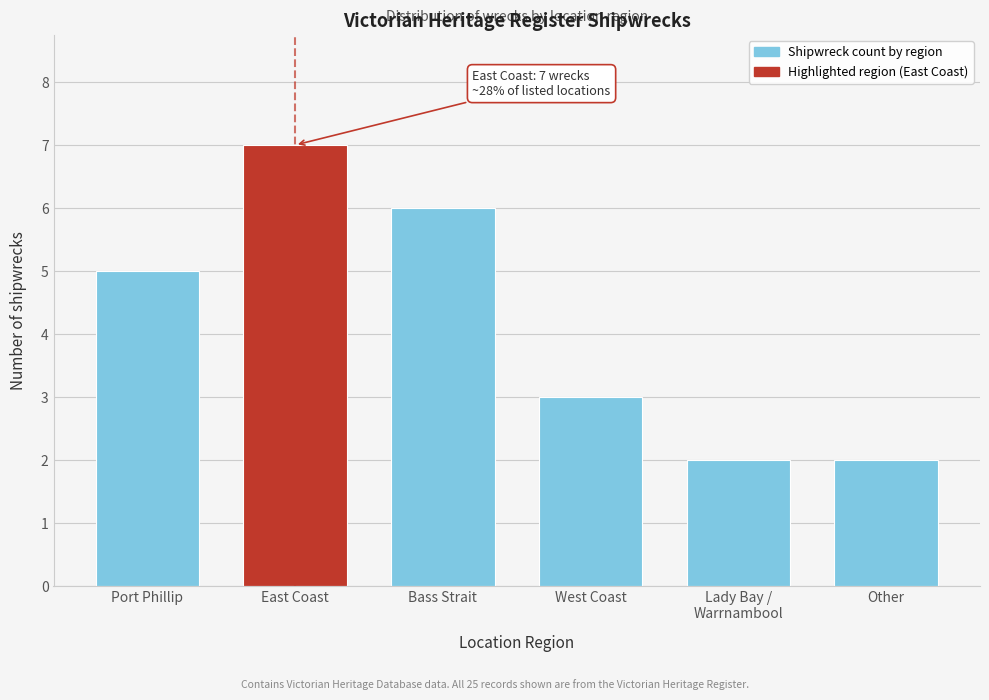

Reading right to left, what are all the values shown in this chart?

2	2	3	6	7	5